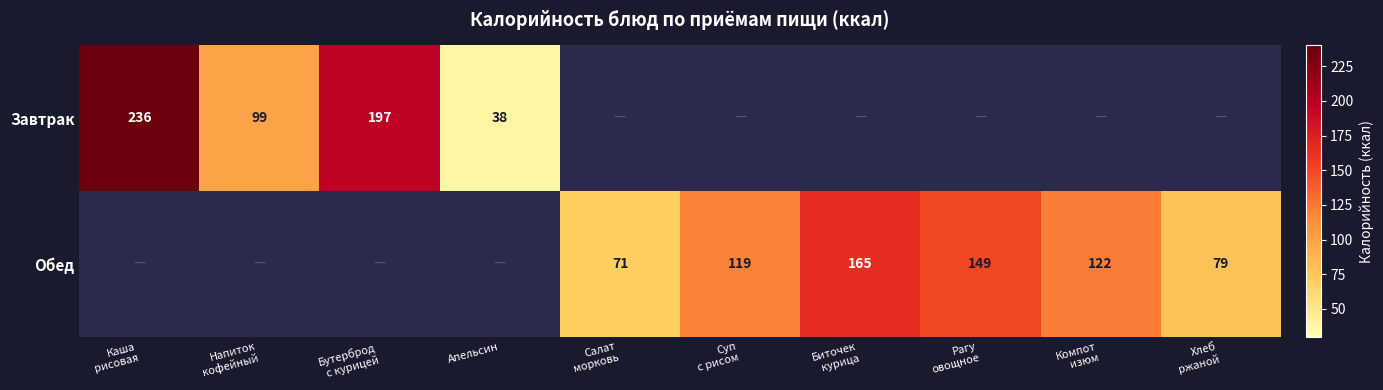

The Завтрак series shows 38 at Апельсин. True or false?

True